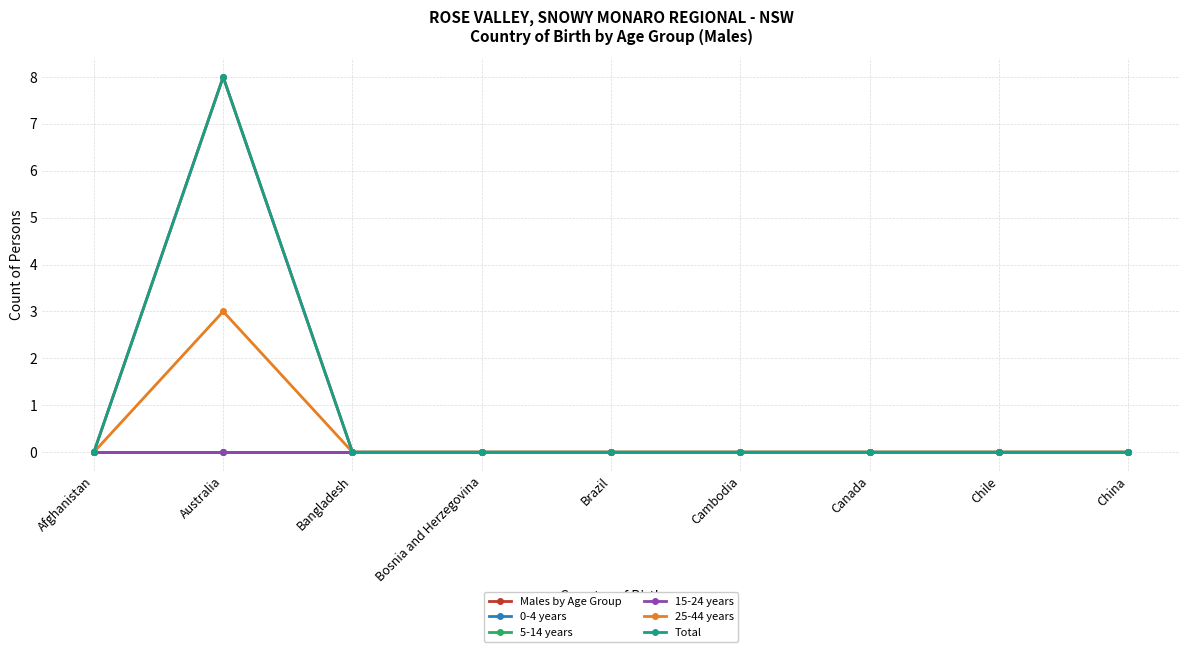

True or false: 25-44 years and Males by Age Group intersect in this chart.

False